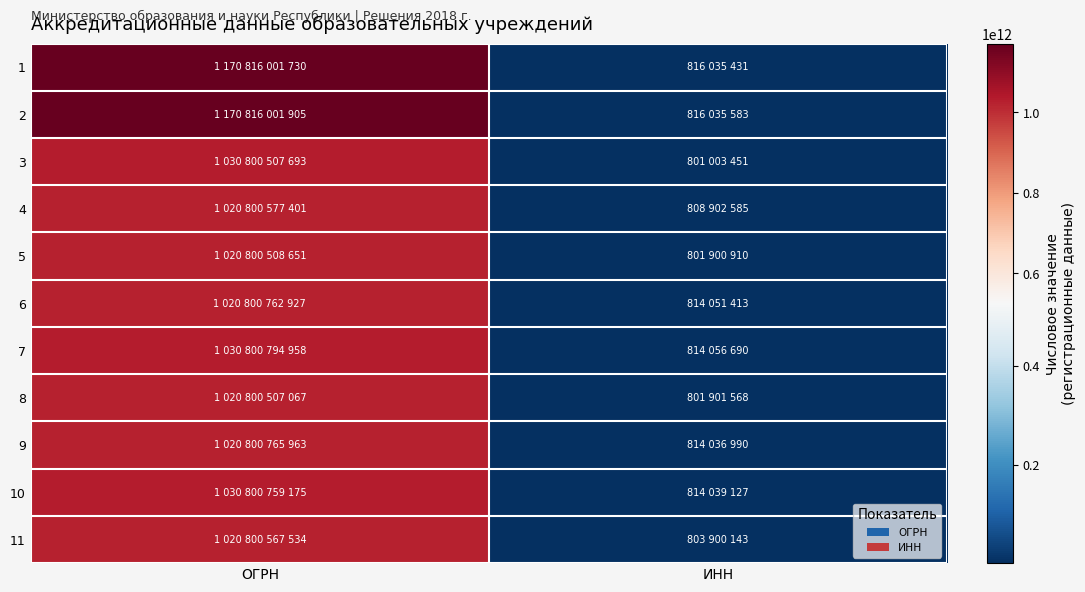

Count the number of data series in this chart.

11